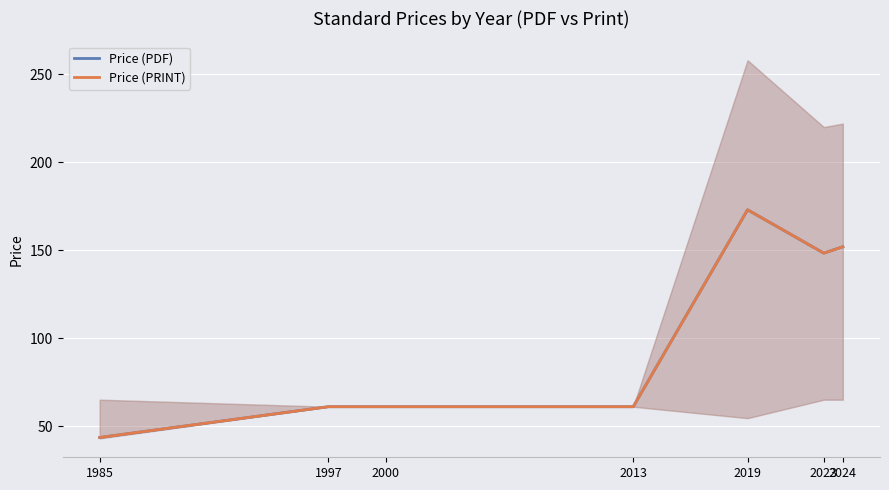

Where is Price (PDF) nearest to the value 108?

2023